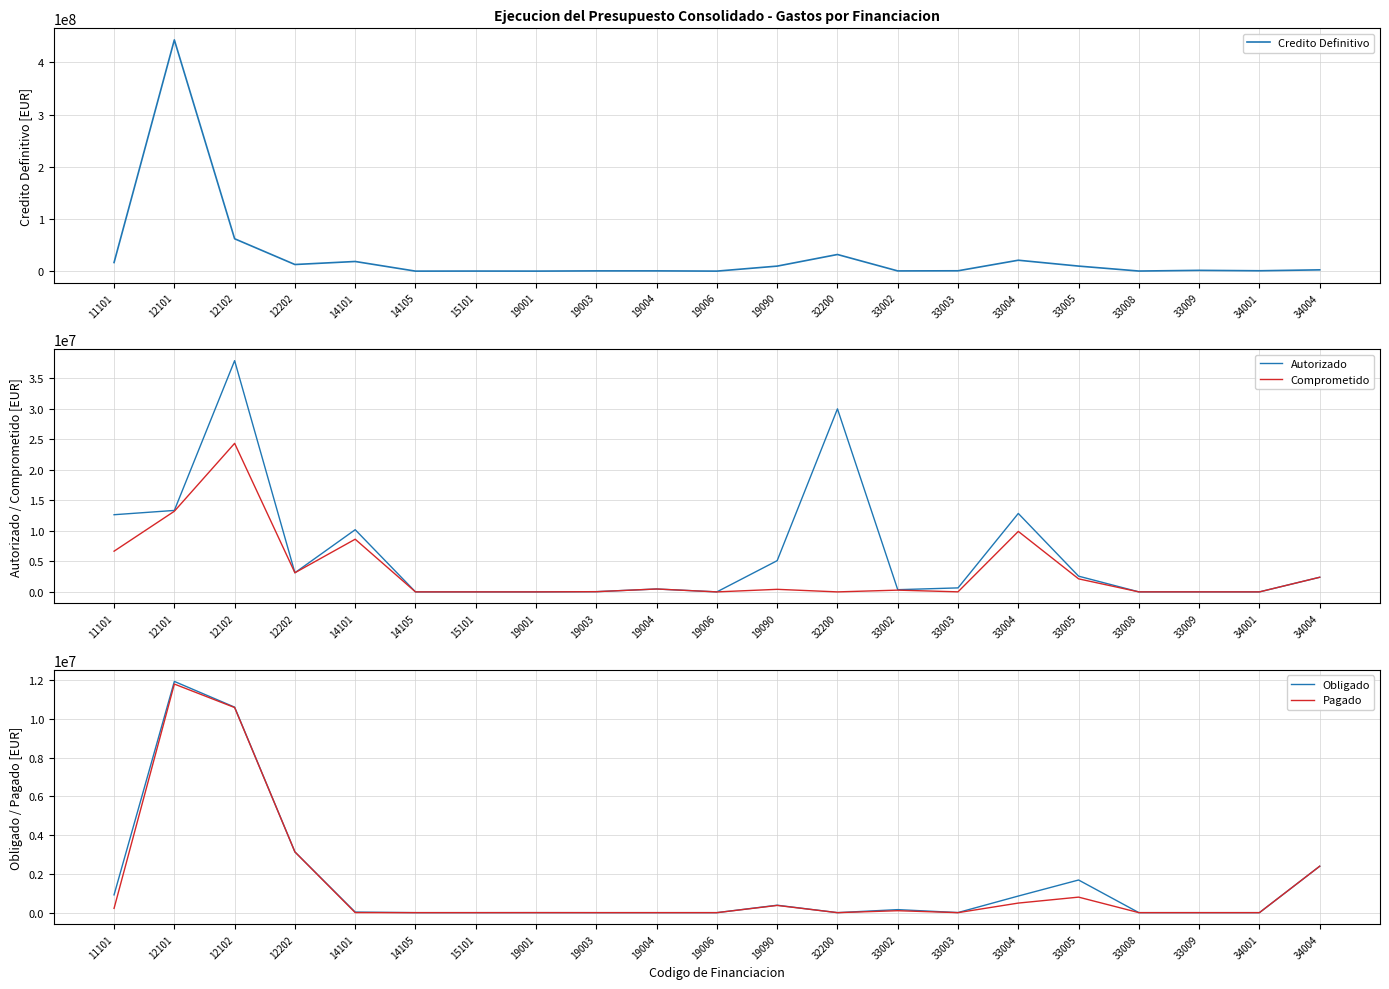

How many data points in Autorizado are above 654786?

10